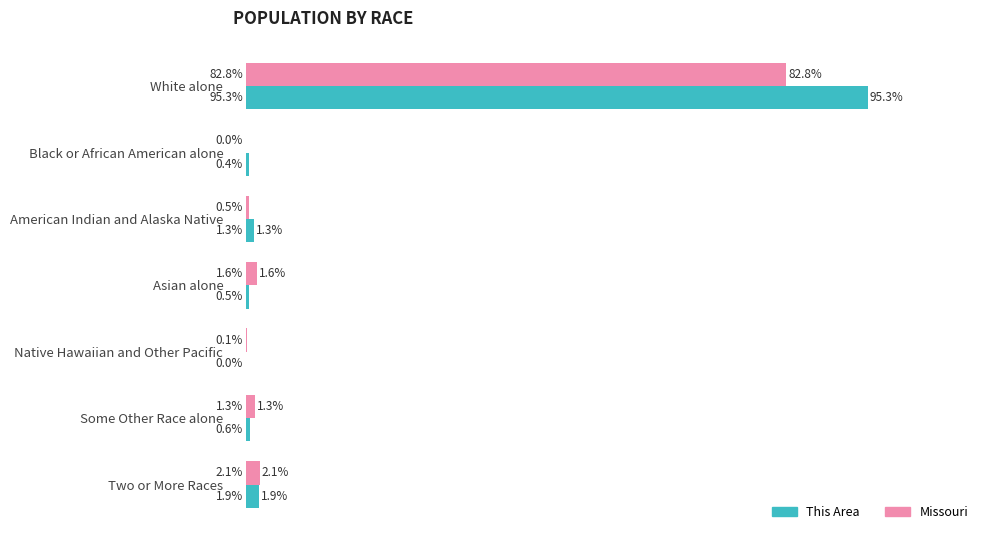

At which label does This Area reach its peak?

White alone